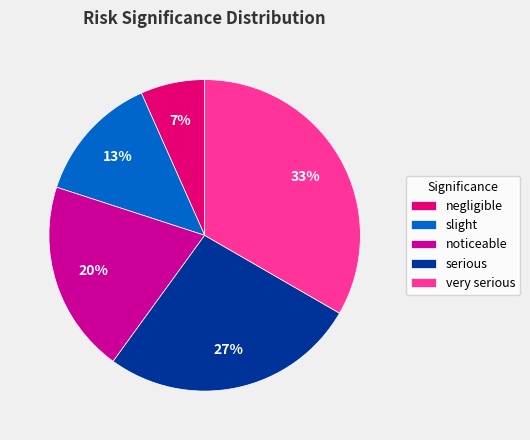

Rank the categories by value from highest to lowest.

very serious, serious, noticeable, slight, negligible